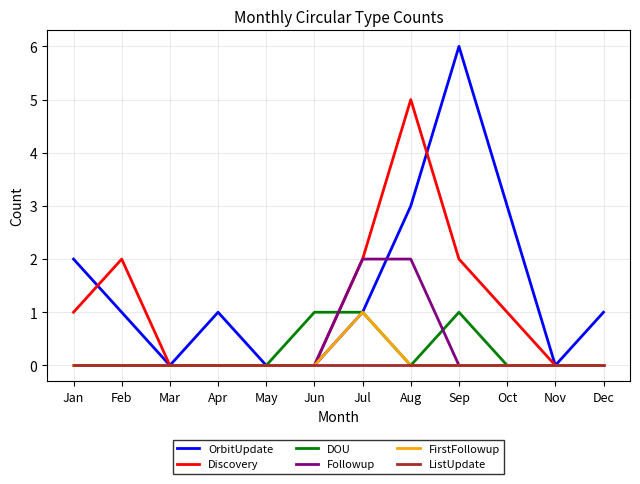

Reading left to right, what are all the values shown in this chart?

OrbitUpdate: 2	1	0	1	0	0	1	3	6	3	0	1
Discovery: 1	2	0	0	0	0	2	5	2	1	0	0
DOU: 0	0	0	0	0	1	1	0	1	0	0	0
Followup: 0	0	0	0	0	0	2	2	0	0	0	0
FirstFollowup: 0	0	0	0	0	0	1	0	0	0	0	0
ListUpdate: 0	0	0	0	0	0	0	0	0	0	0	0